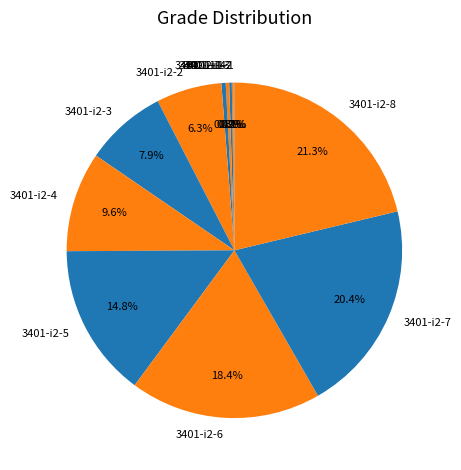

Is the sum of 3401-i2-3 and 3401-i1-4 greater than half?

No